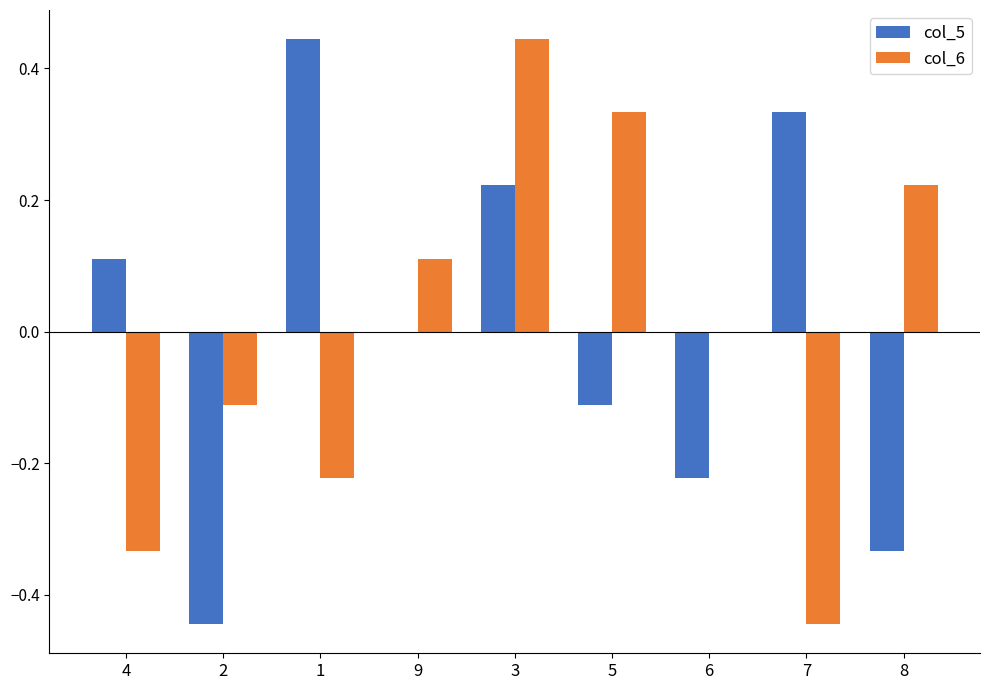

Is the value of col_5 at 4 greater than the value of col_6 at 7?

Yes